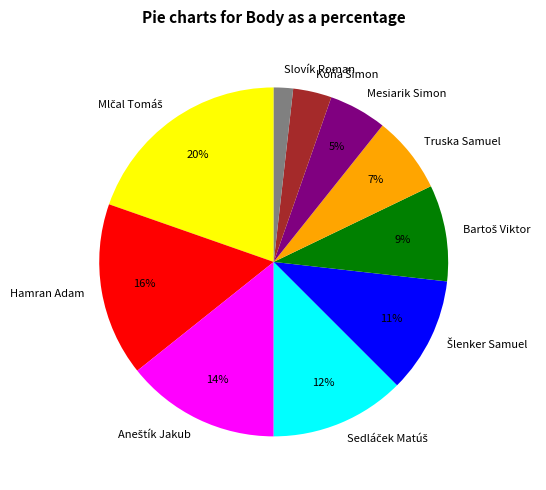

To the nearest percent, what is the average slice percentage?

10%